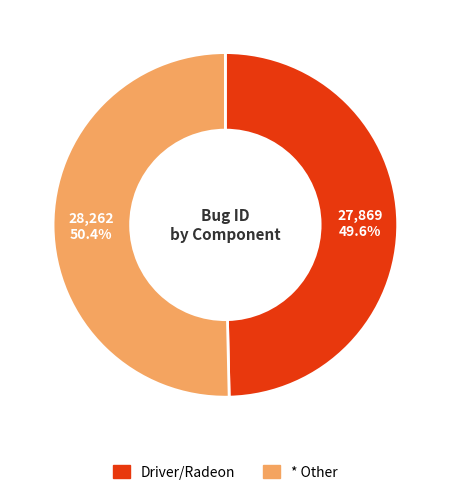

To the nearest percent, what is the combined percentage of Driver/Radeon and * Other?

100%